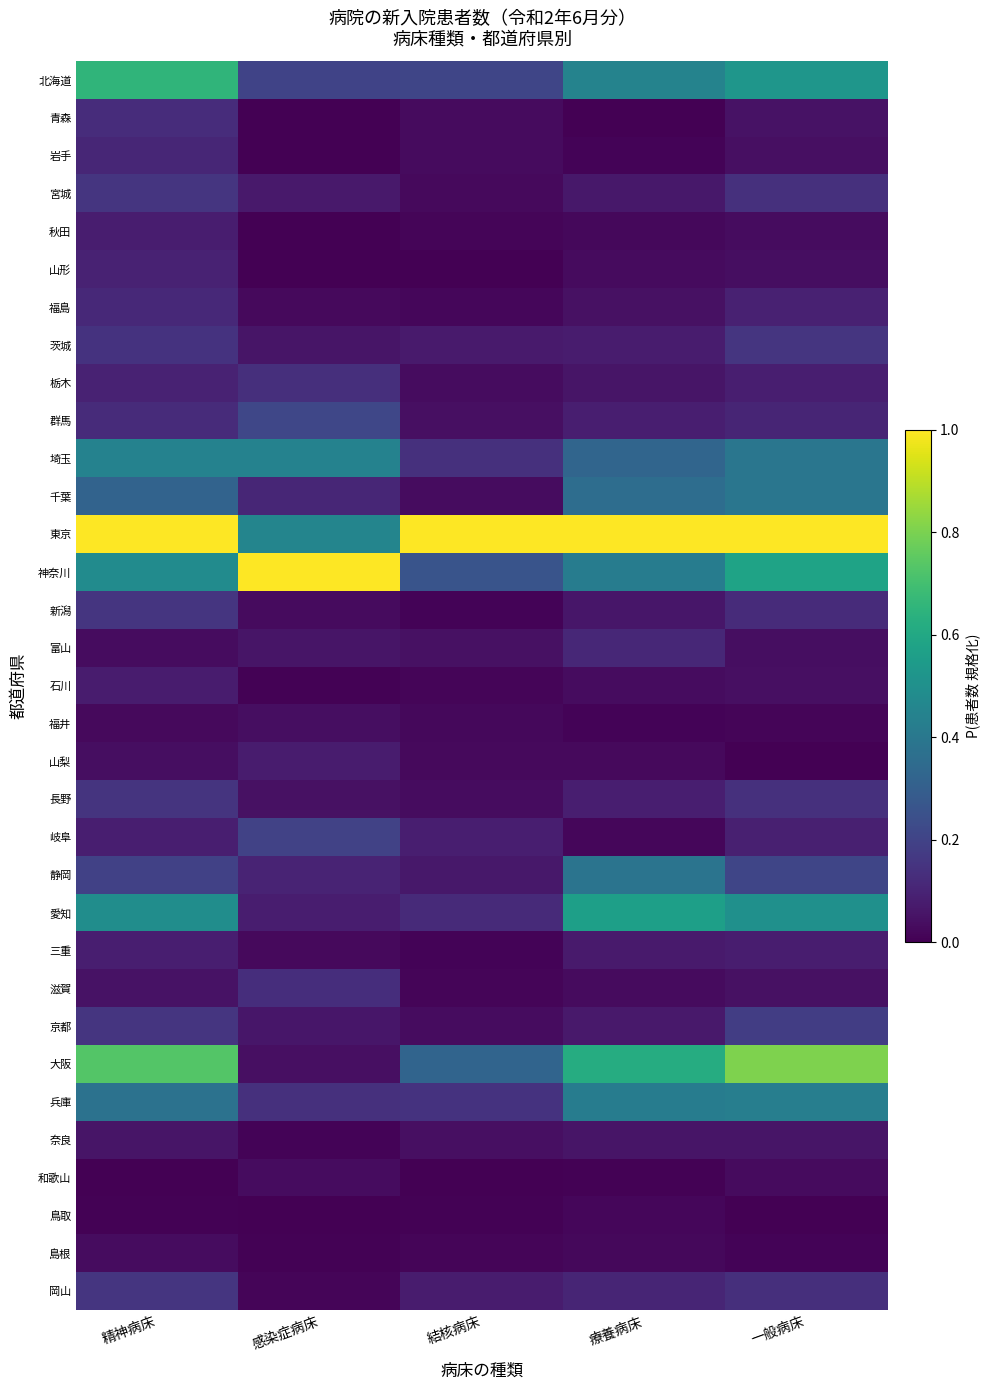

Count the number of categories in the chart.

5